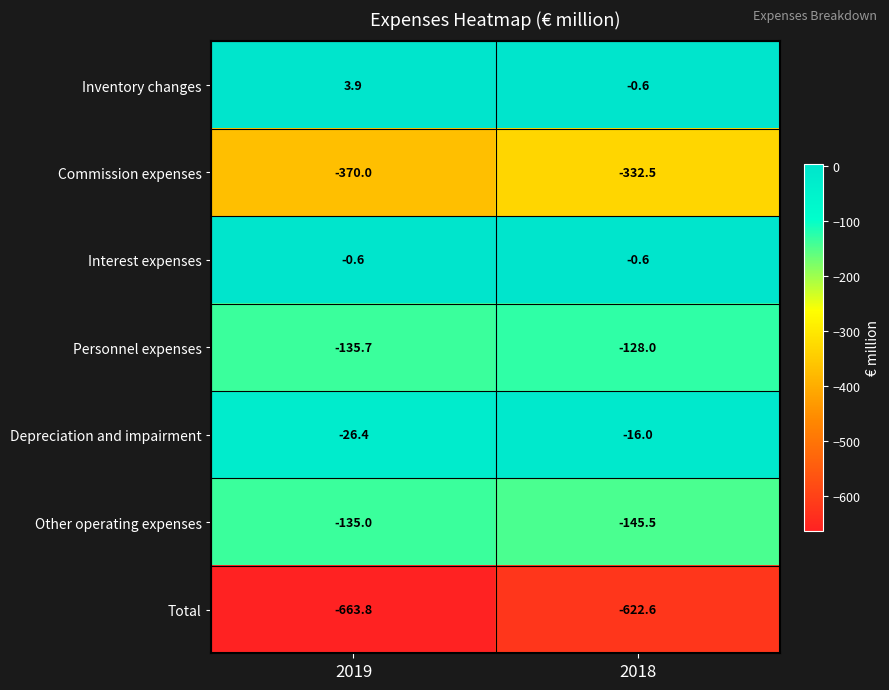

What is the minimum value shown in the chart?

-663.8